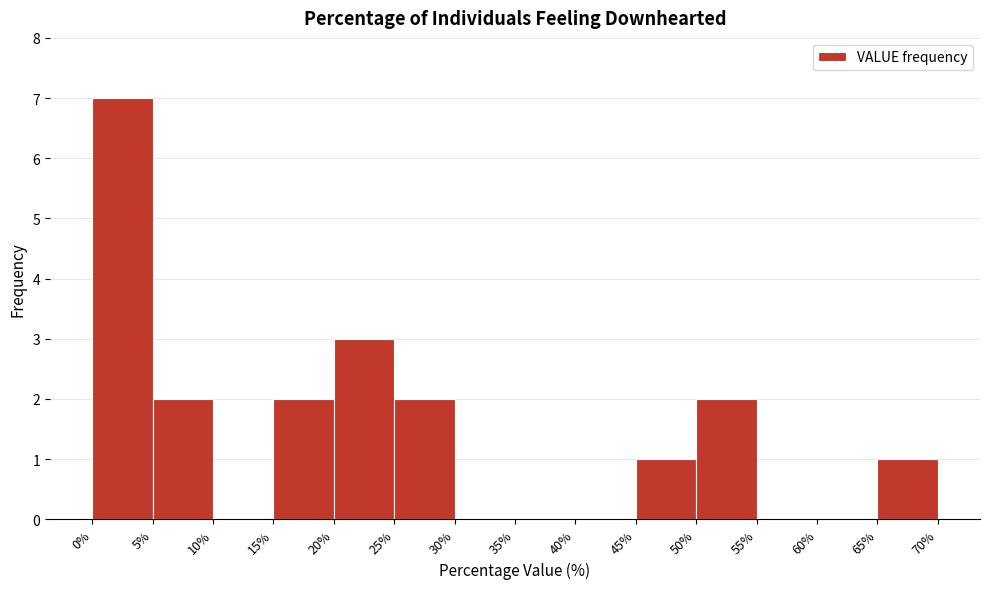

What is the height of the bar covering 45% to 50% on the x-axis? The values are not printed on the chart, so give them approximately, as read against the axis.

1